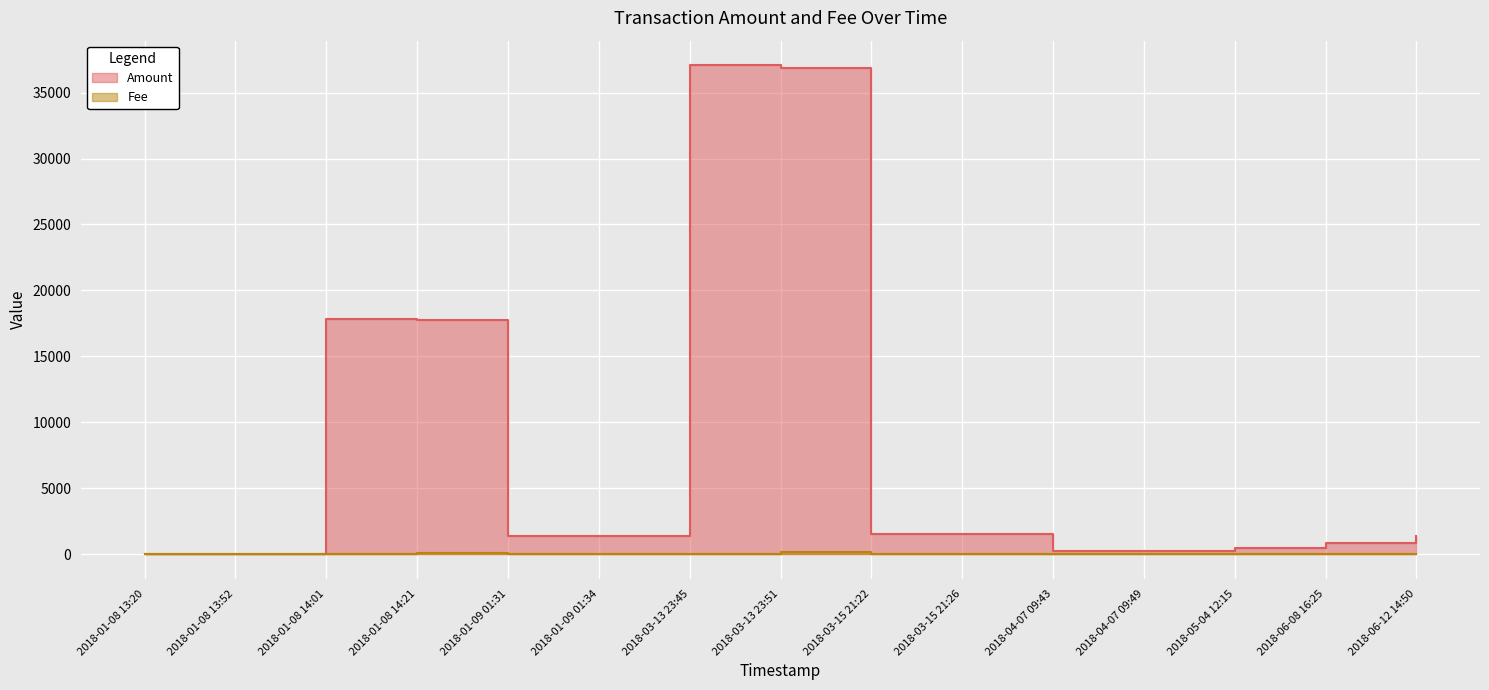

Which series has the largest total across all categories?

Amount